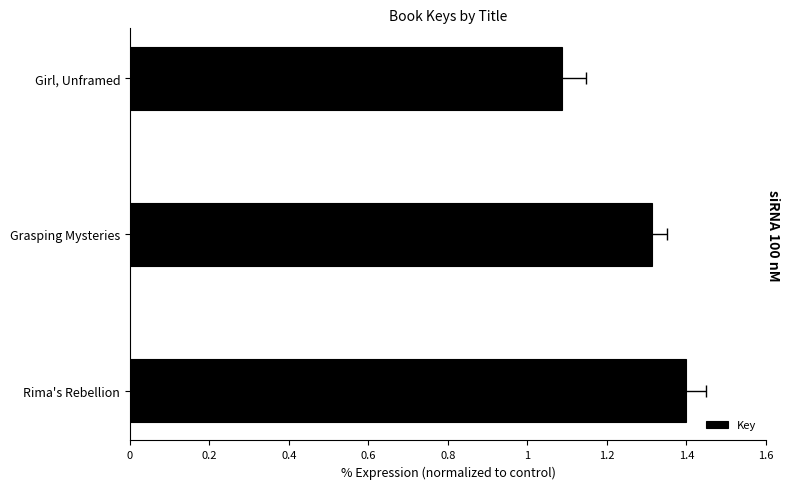

What is the greatest value displayed?

1.4